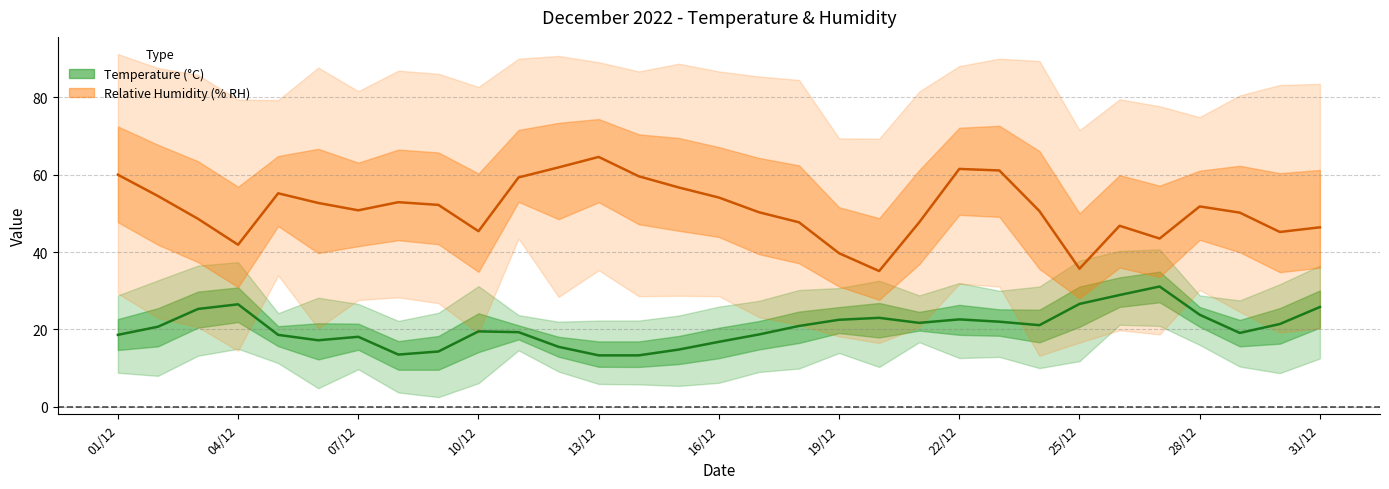

List the series in order of their overall mean, lowest first.

Temperature (MAX °C), Relative Humidity (MAX % RH)